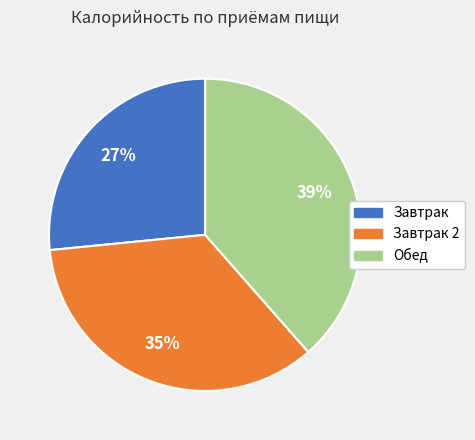

Is there a majority slice in this chart?

No